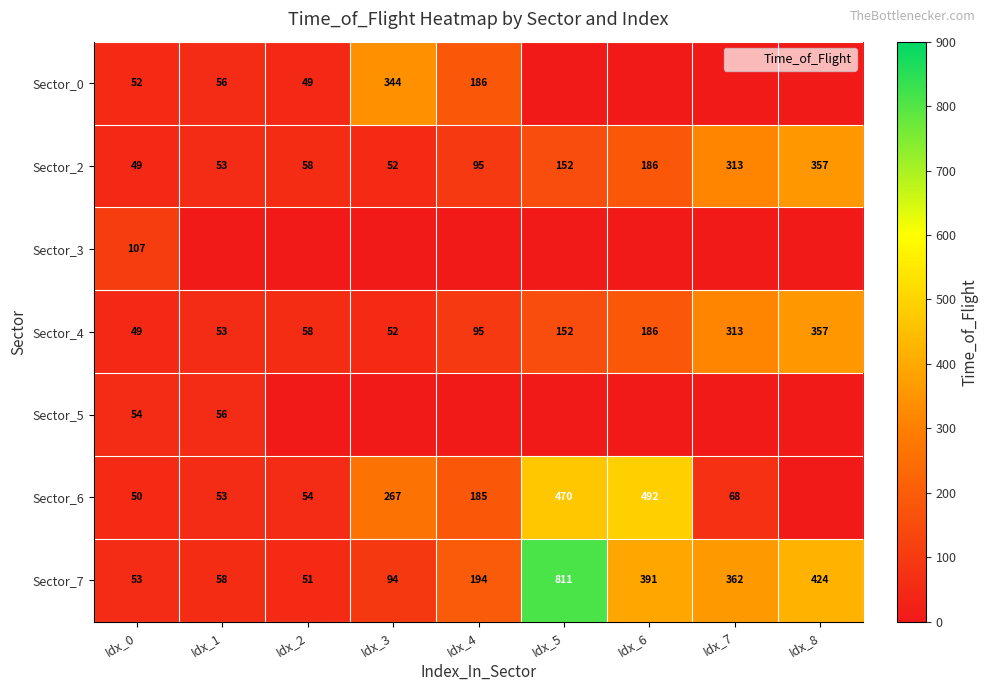

How many values in the Sector_3 series exceed 0?

1